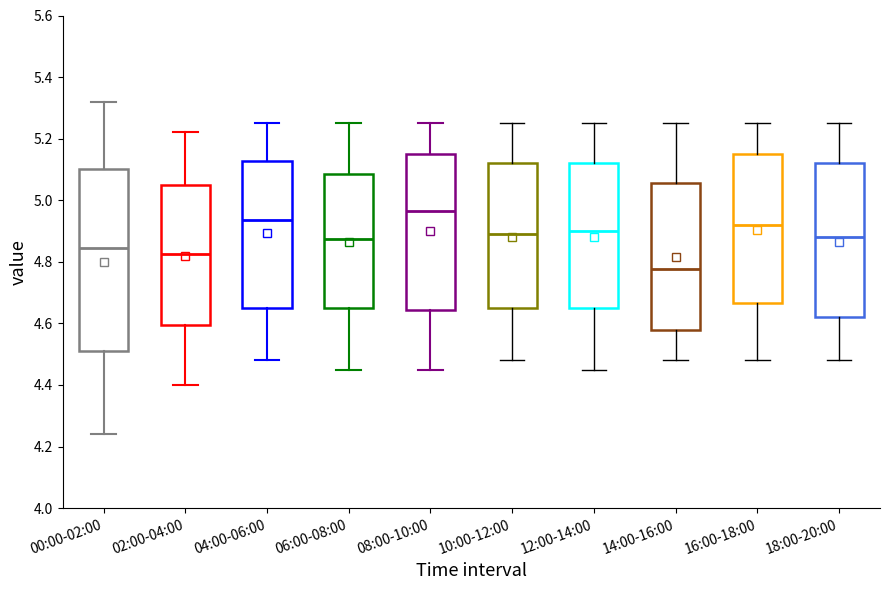

Where does the lower whisker of the box for 18:00-20:00 end on the y-axis? The values are not printed on the chart, so give them approximately, as read against the axis.

4.48